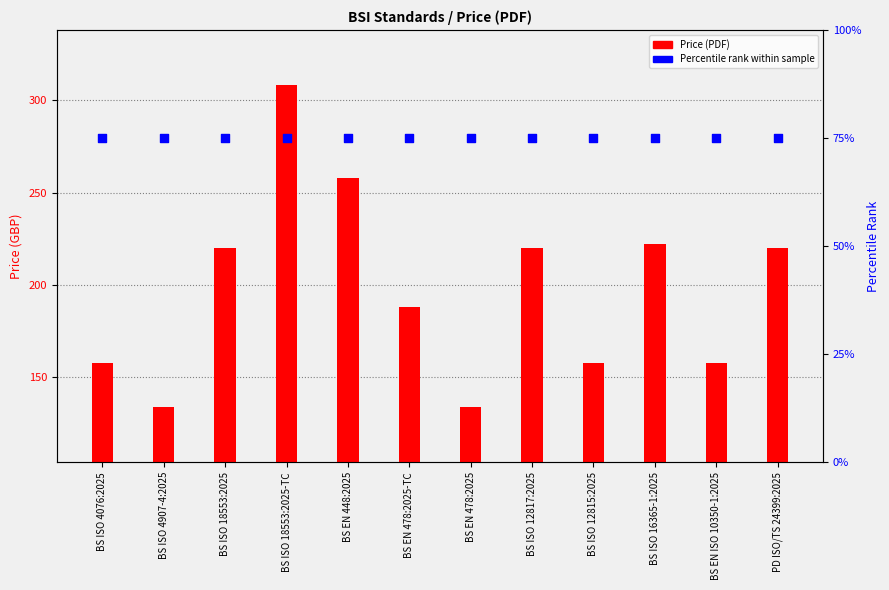

At which category is the sum across all series the highest?

BS ISO 18553:2025-TC